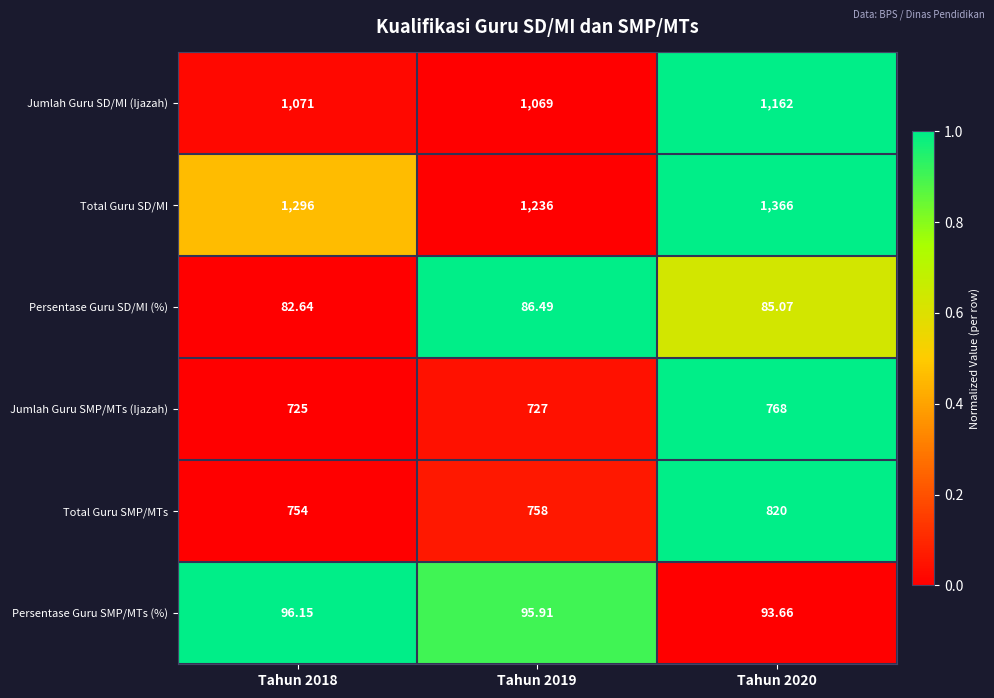

Is the value of Total Guru SD/MI at Tahun 2020 greater than the value of Persentase Guru SD/MI (%) at Tahun 2019?

Yes